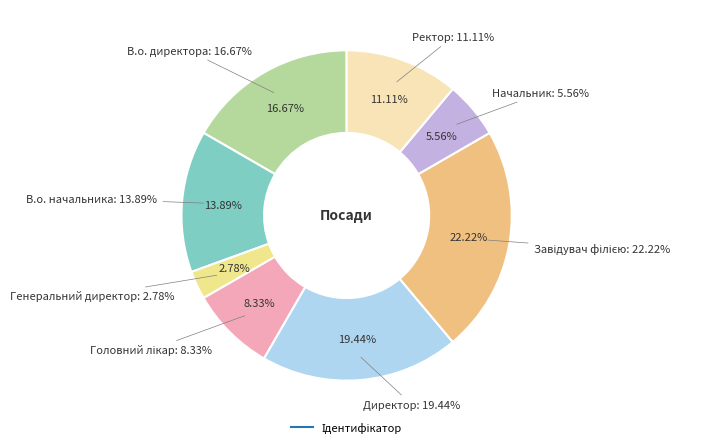

Count the number of slices in the pie.

8